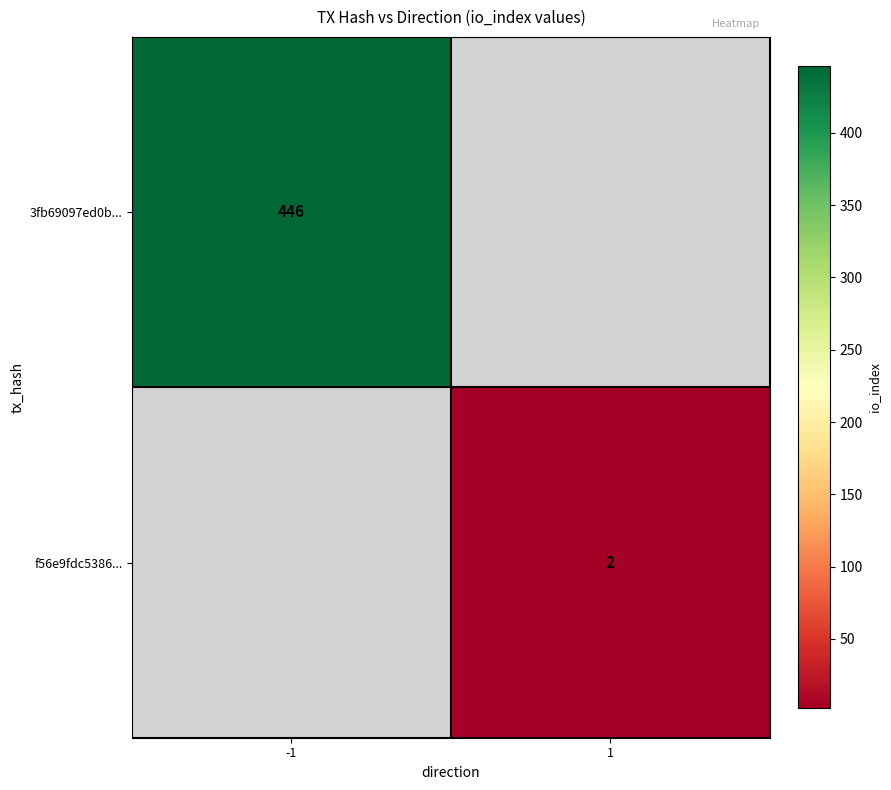

The value of 3fb69097ed0b... at -1 is 627. True or false?

False